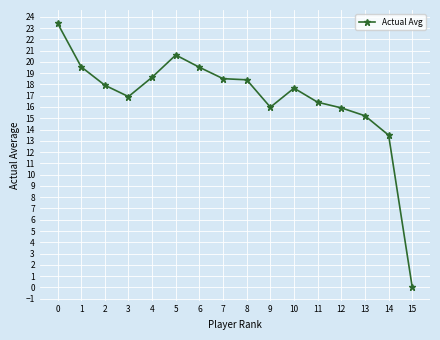

What is the change in value from 9 to 13?

-0.8